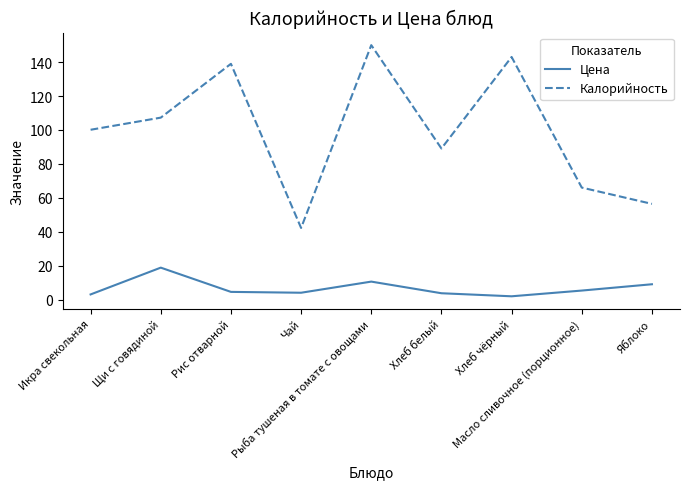

Which series has the widest spread of values?

Калорийность